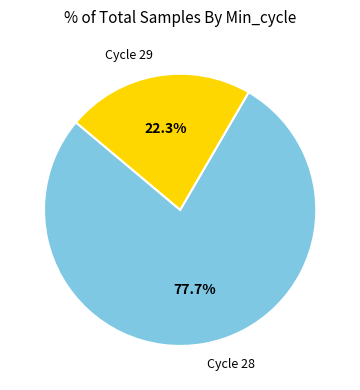

What percentage is NOT represented by Cycle 28?

22.3%